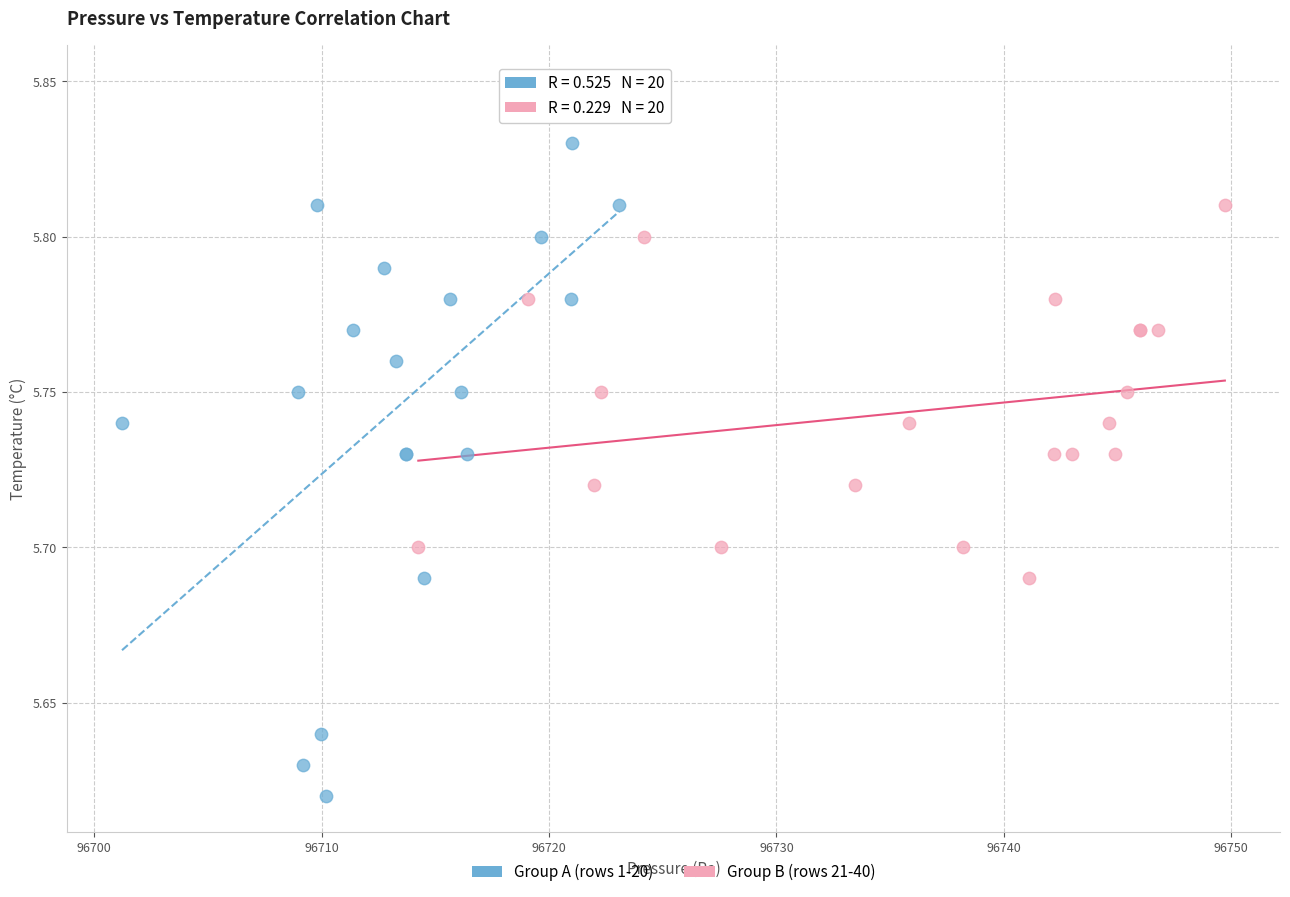

Which series has the largest Y range (max minus min)?

Group A (rows 1-20)